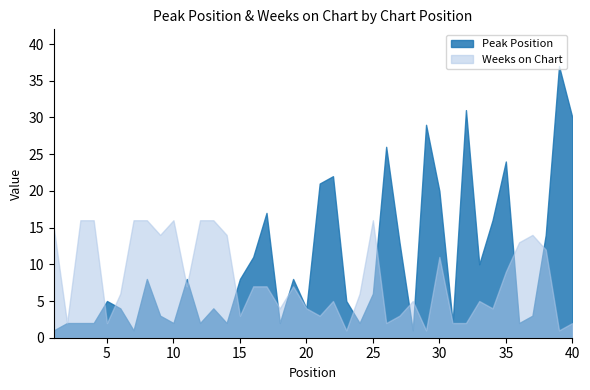

At which label is Weeks on Chart closest to 8?

11